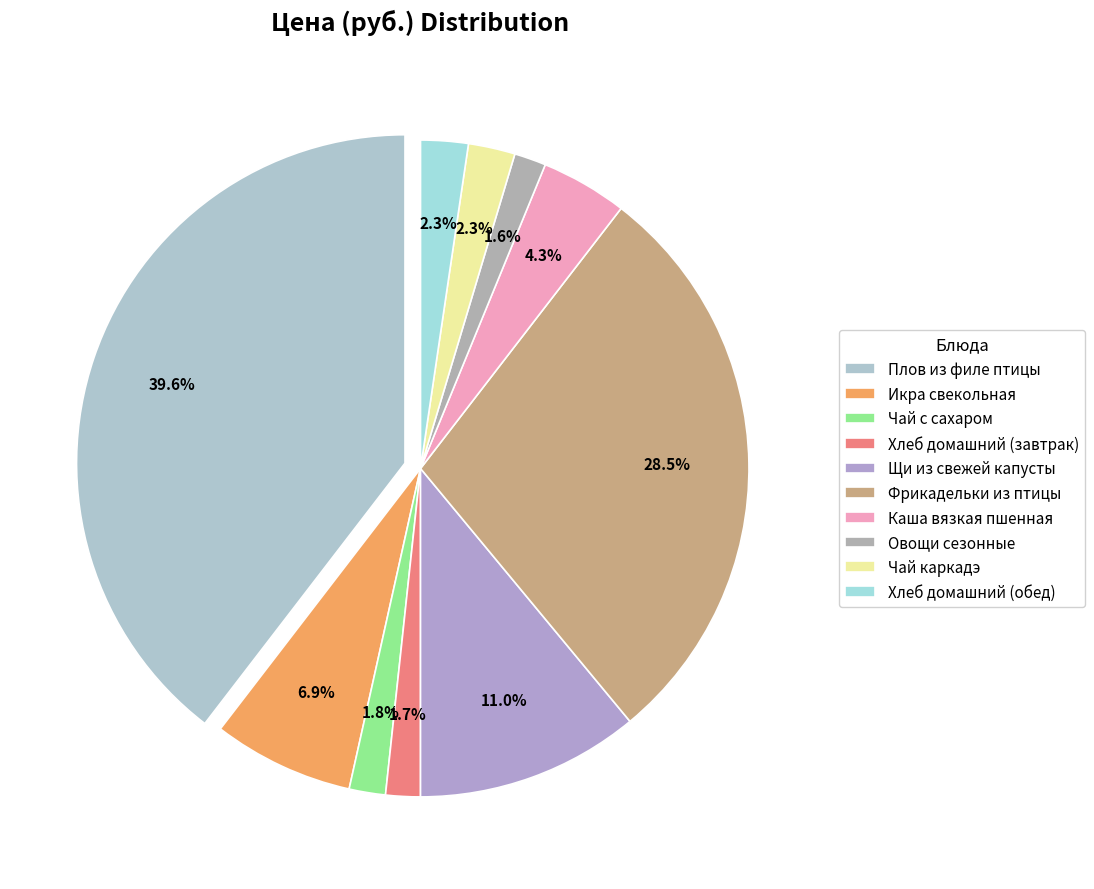

The Чай с сахаром slice represents 7% of the pie. True or false?

False